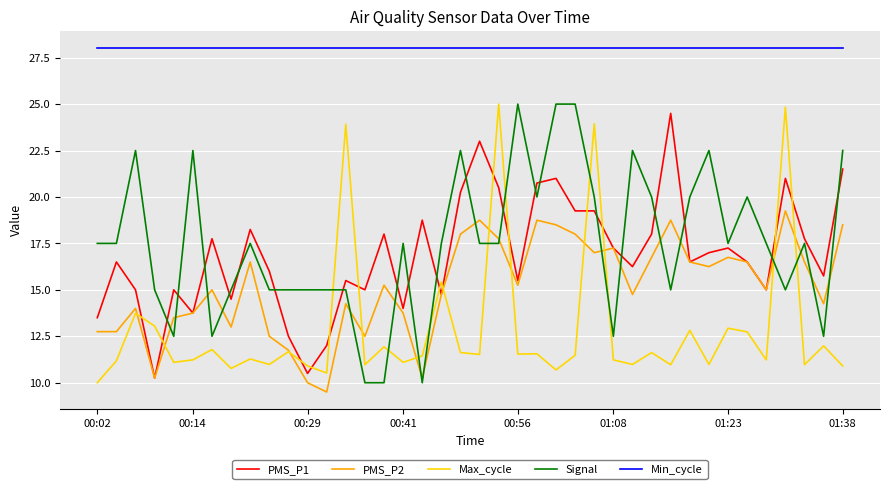

True or false: Min_cycle and PMS_P2 cross at least once.

False